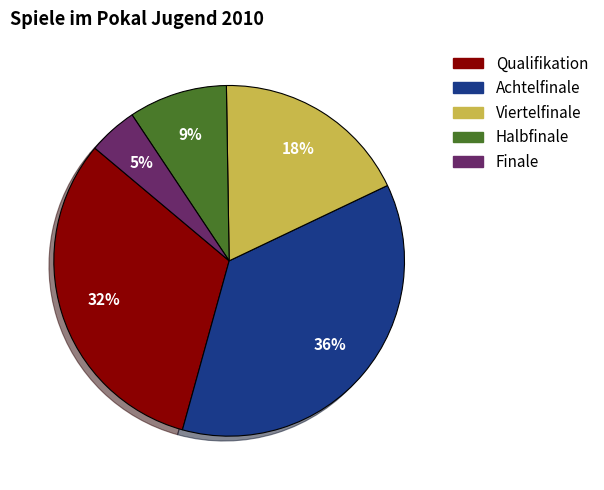

Is the sum of Halbfinale and Viertelfinale greater than half?

No